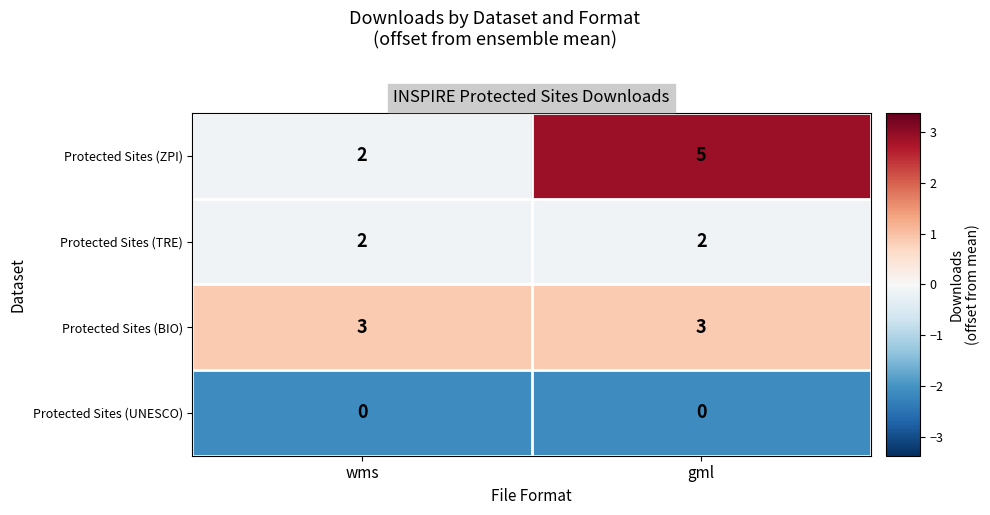

At which category does the chart reach its peak across all series?

gml